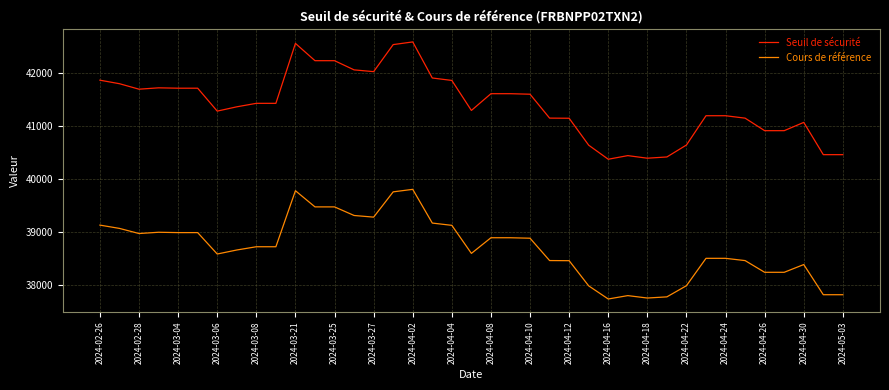

List the series in order of their peak value, highest first.

Seuil de sécurité, Cours de référence